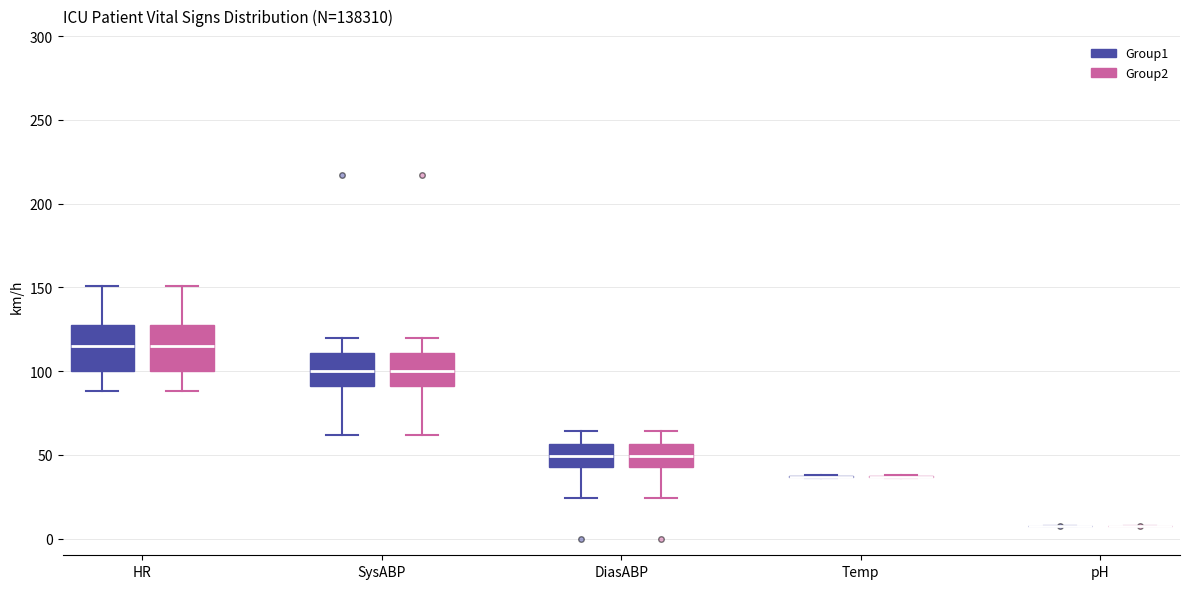

Reading left to right, read every box against the y-axis: the position of its median line, the range the box covers, and the ends of its whiskers. The values are not printed on the chart, so give them approximately, as read against the axis.

HR (Group1): median 115, box 100 to 130, whiskers 90 to 150
HR (Group2): median 115, box 100 to 130, whiskers 90 to 150
SysABP (Group1): median 100, box 90 to 110, whiskers 60 to 120
SysABP (Group2): median 100, box 90 to 110, whiskers 60 to 120
DiasABP (Group1): median 50, box 45 to 55, whiskers 25 to 65
DiasABP (Group2): median 50, box 45 to 55, whiskers 25 to 65
Temp (Group1): box collapsed to a line at 35, whiskers 35 to 40
Temp (Group2): box collapsed to a line at 35, whiskers 35 to 40
pH (Group1): box collapsed to a line at 5, whiskers 5 to 10
pH (Group2): box collapsed to a line at 5, whiskers 5 to 10